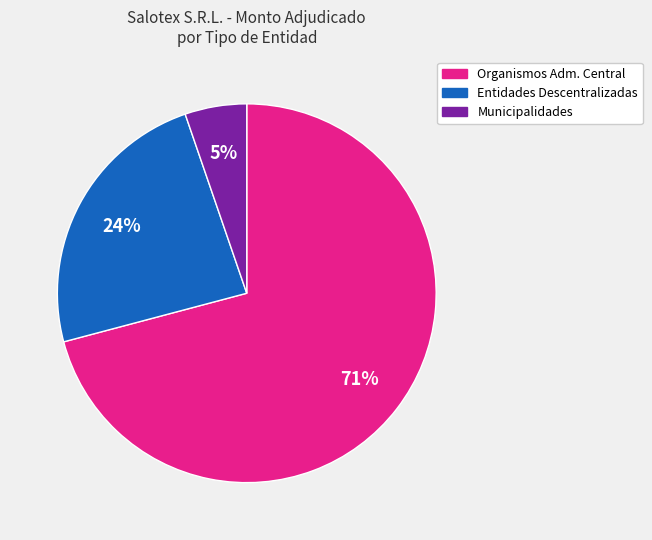

To the nearest percent, what is the average slice percentage?

33%